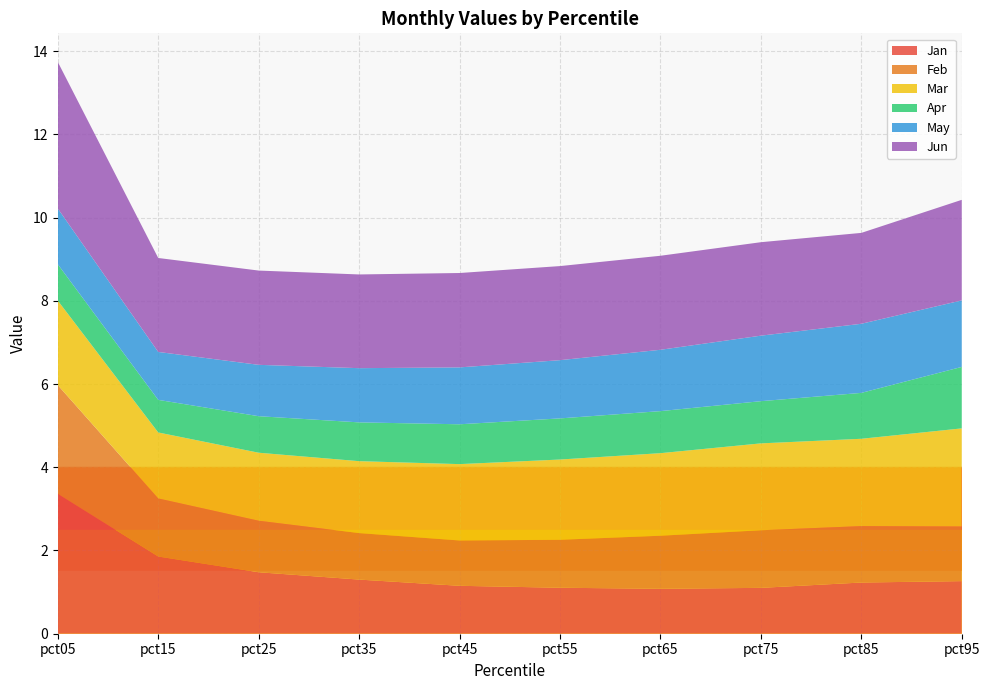

Reading left to right, list all the values displayed in this chart.

Jan: pct05=3.4	pct15=1.9	pct25=1.5	pct35=1.3	pct45=1.2	pct55=1.1	pct65=1.1	pct75=1.1	pct85=1.2	pct95=1.3
Feb: pct05=2.6	pct15=1.4	pct25=1.2	pct35=1.1	pct45=1.1	pct55=1.2	pct65=1.3	pct75=1.4	pct85=1.4	pct95=1.3
Mar: pct05=2.0	pct15=1.6	pct25=1.6	pct35=1.7	pct45=1.8	pct55=1.9	pct65=2.0	pct75=2.1	pct85=2.1	pct95=2.4
Apr: pct05=0.9	pct15=0.8	pct25=0.9	pct35=0.9	pct45=1.0	pct55=1.0	pct65=1.0	pct75=1.0	pct85=1.1	pct95=1.5
May: pct05=1.3	pct15=1.2	pct25=1.2	pct35=1.3	pct45=1.4	pct55=1.4	pct65=1.5	pct75=1.6	pct85=1.7	pct95=1.6
Jun: pct05=3.5	pct15=2.3	pct25=2.3	pct35=2.3	pct45=2.3	pct55=2.3	pct65=2.3	pct75=2.2	pct85=2.2	pct95=2.4